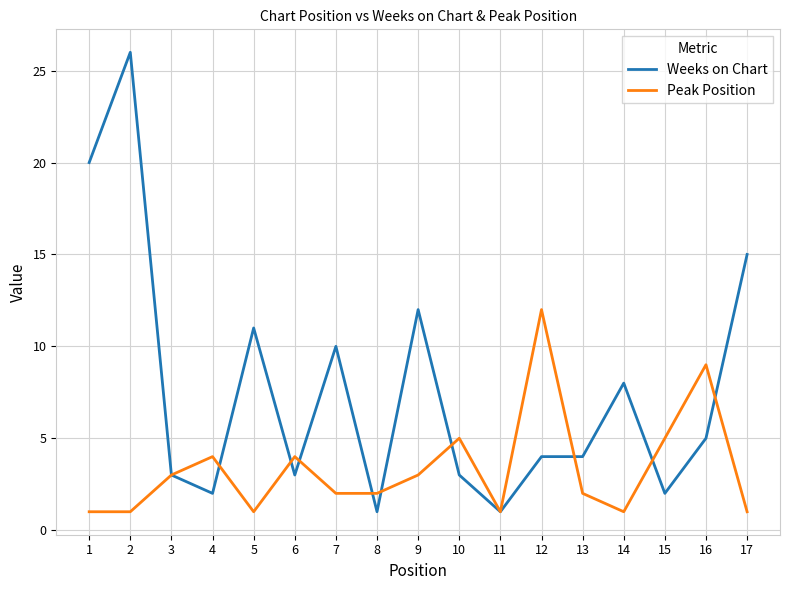

How many distinct data groups are displayed?

2